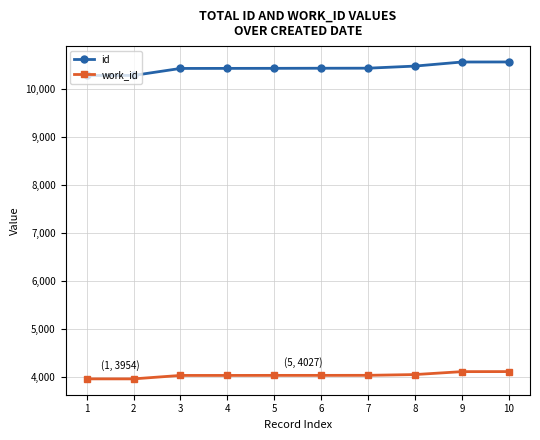

True or false: work_id and id intersect in this chart.

False